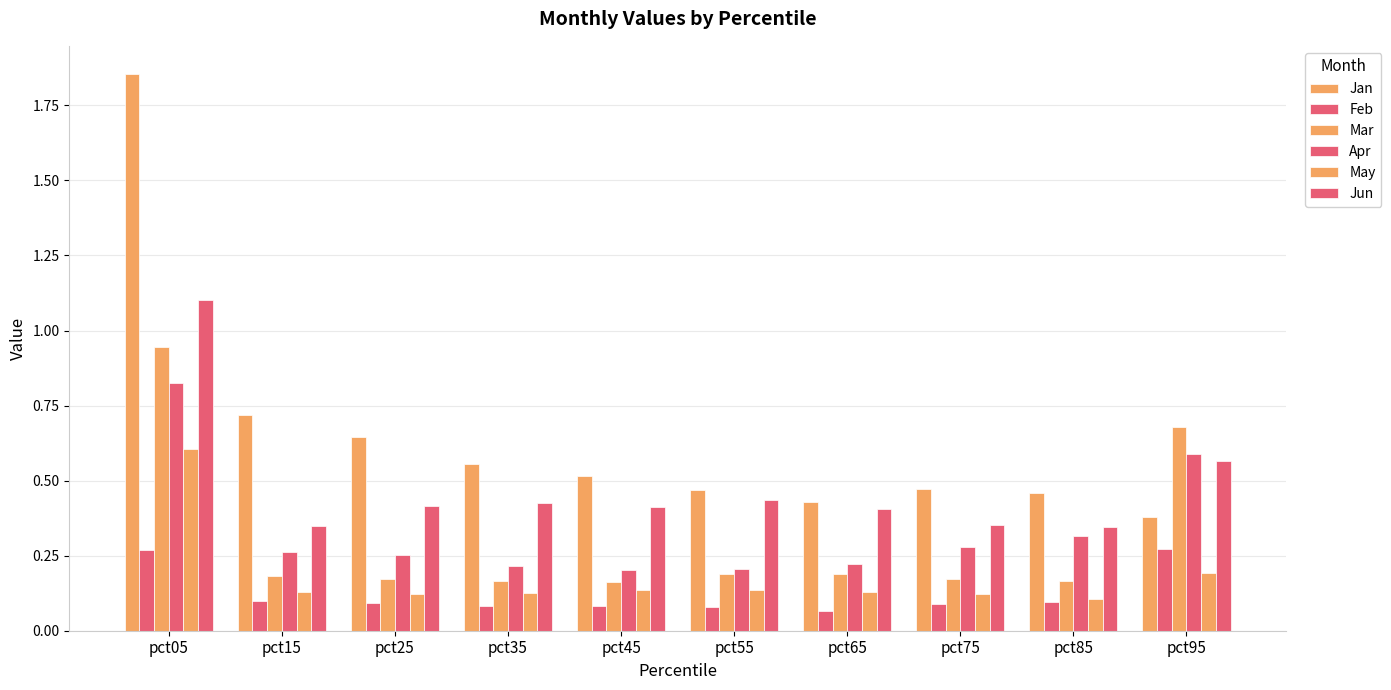

What value does the Apr series have at pct65?

0.2